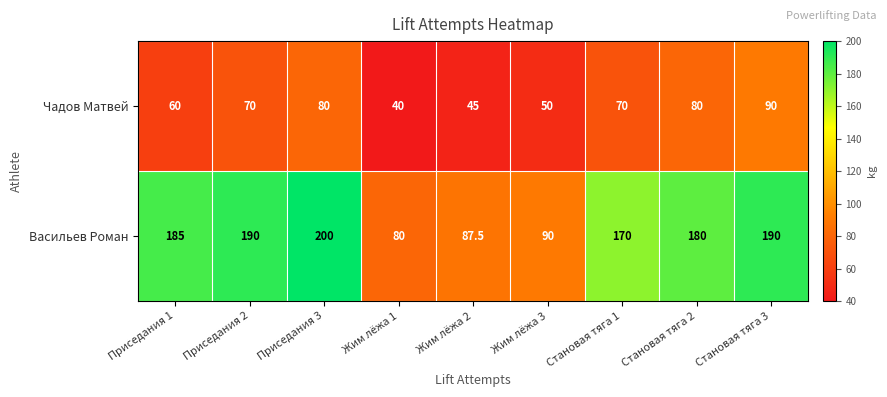

Which series has the largest range (max minus min)?

Васильев Роман